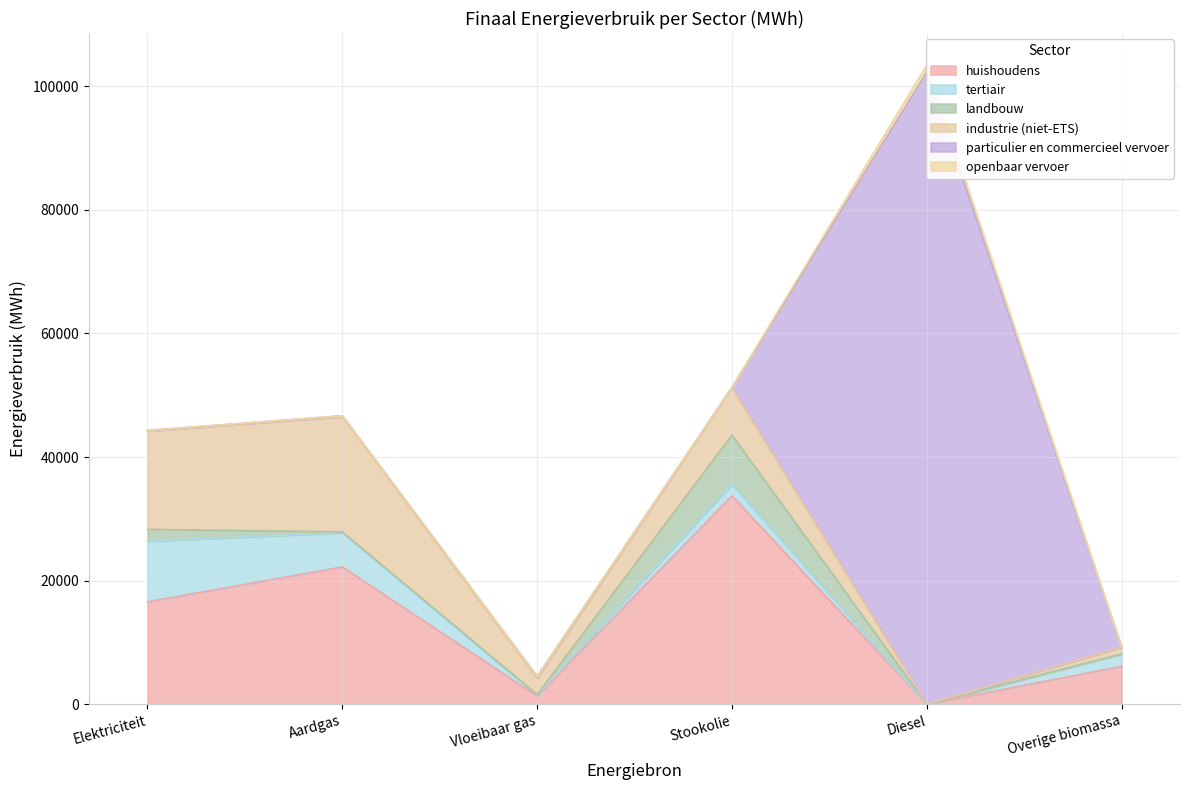

How many lines are shown in the chart?

6